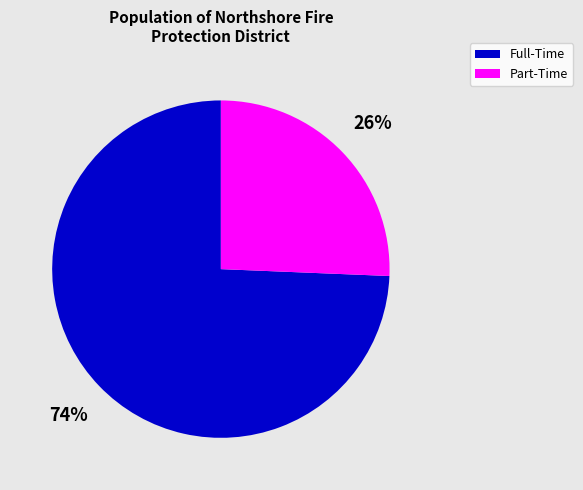

Is there any slice that represents more than half of the pie?

Yes